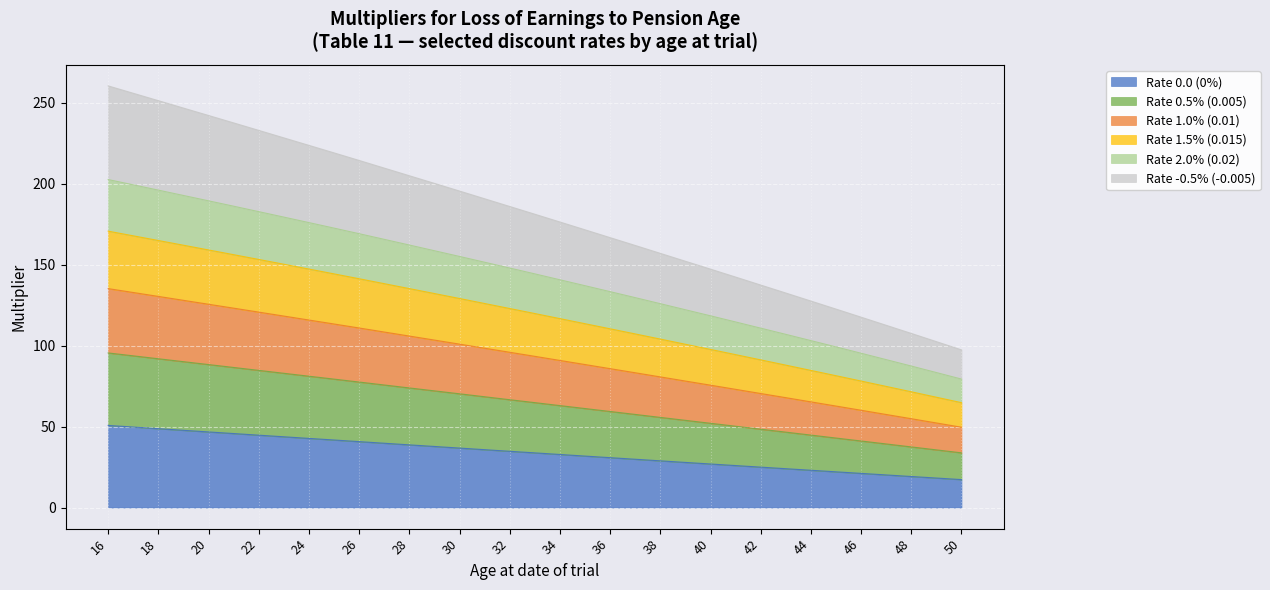

True or false: Rate 0.5% (0.005) and Rate 1.0% (0.01) cross at least once.

False